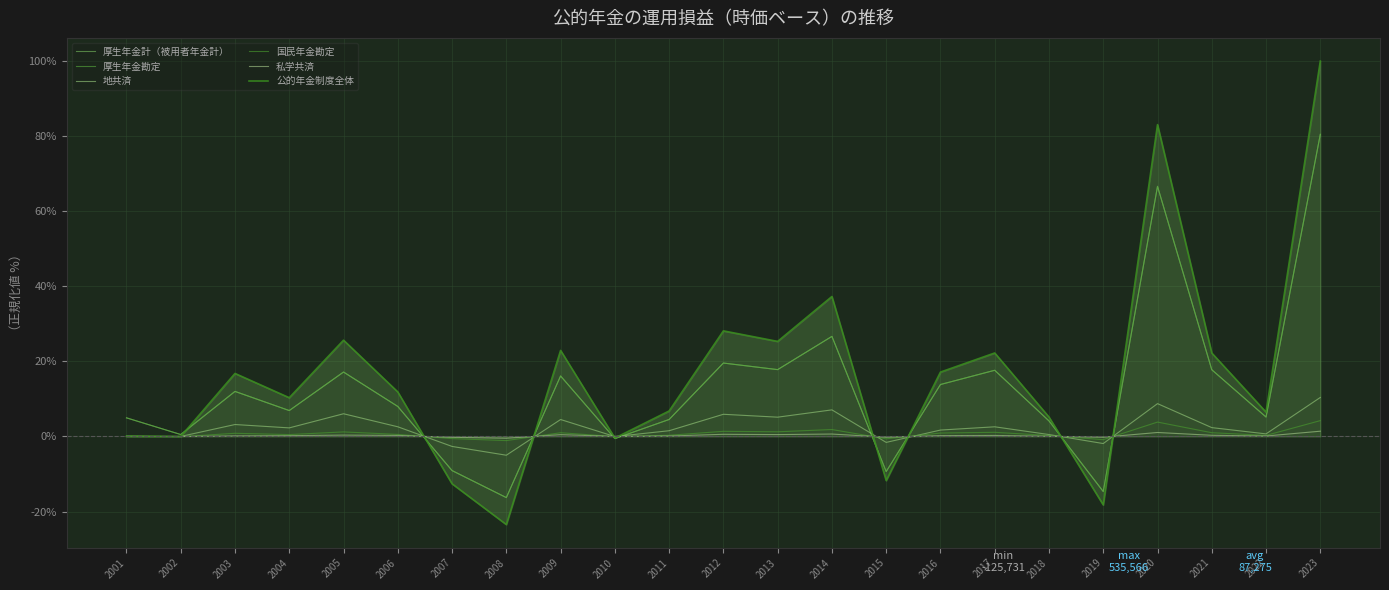

Between 2015 and 2003, which is larger?

2003